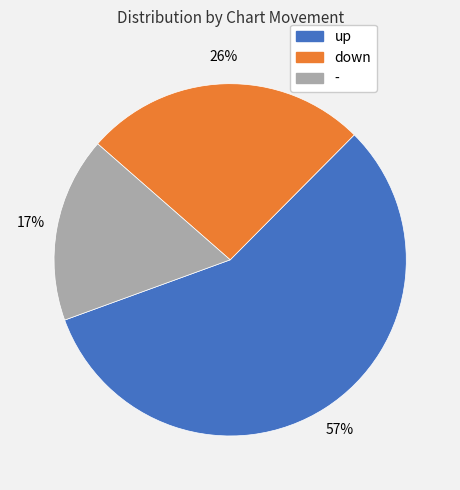

Approximately how many times larger is the value at up compared to down?

2.2